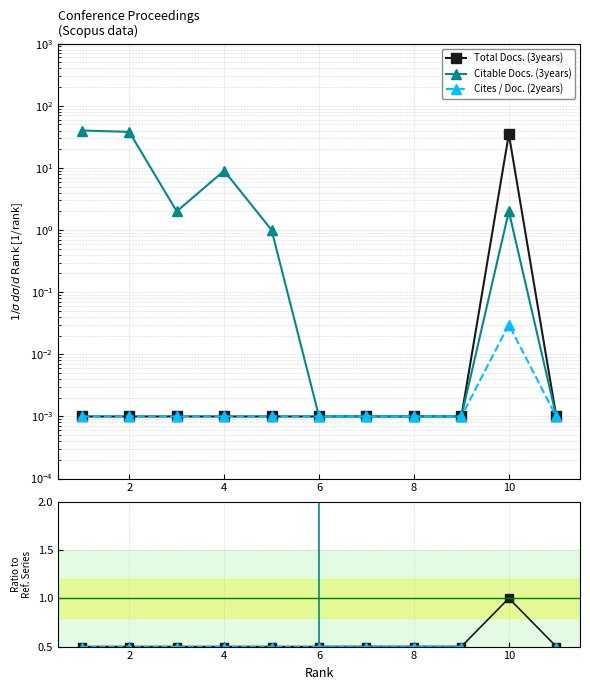

Is it true that Cites / Doc. (2years) equals 0.1 at 8?

False